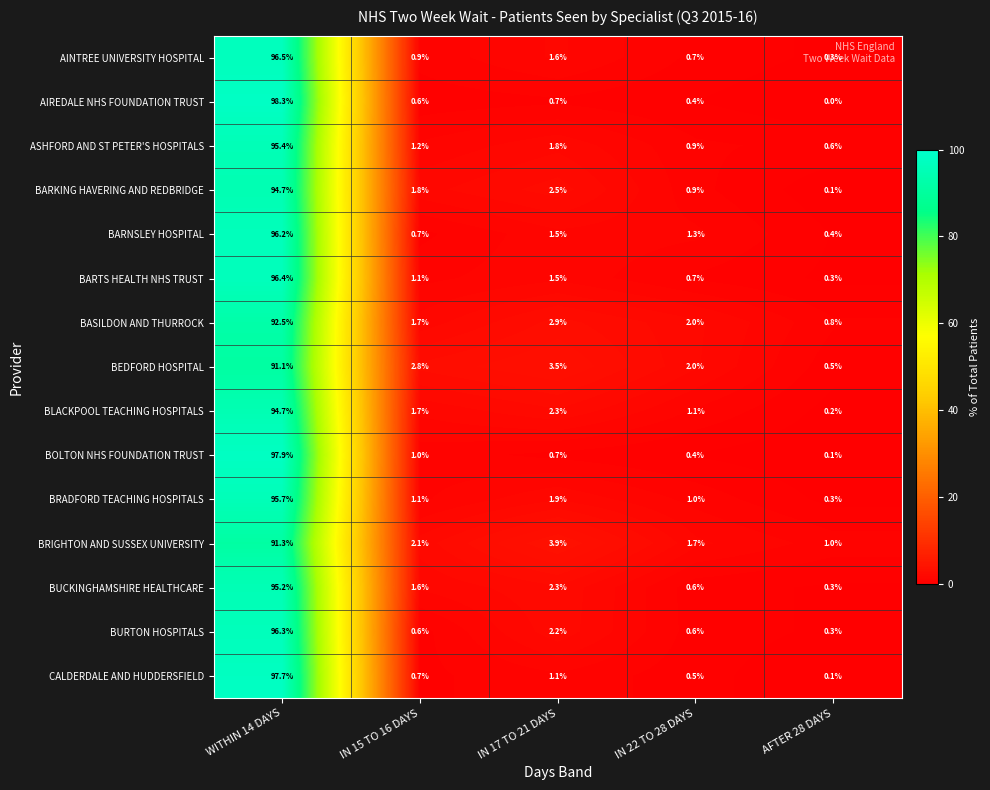

How many distinct data groups are displayed?

15